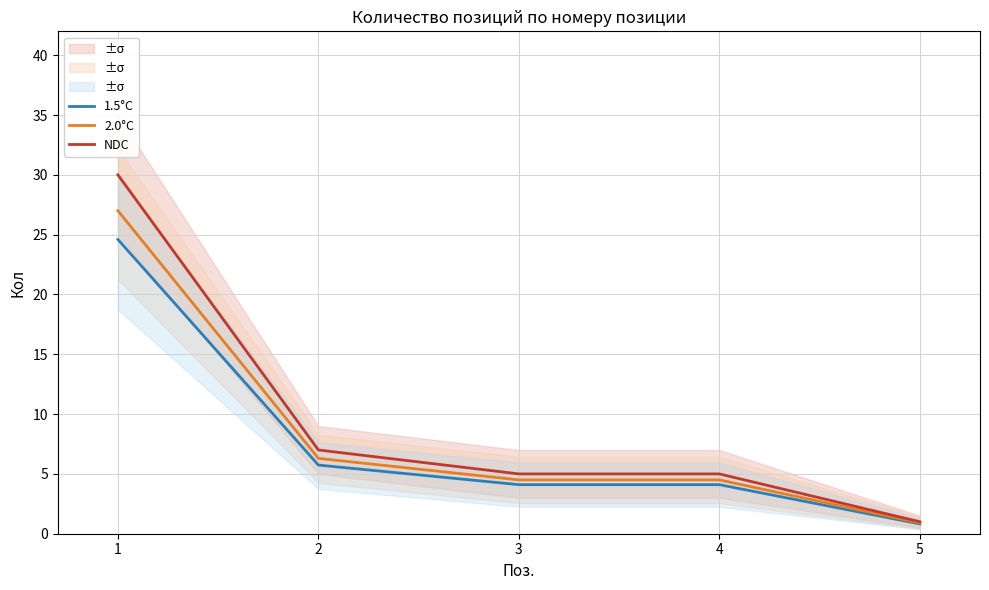

What is the smallest value displayed?

0.8